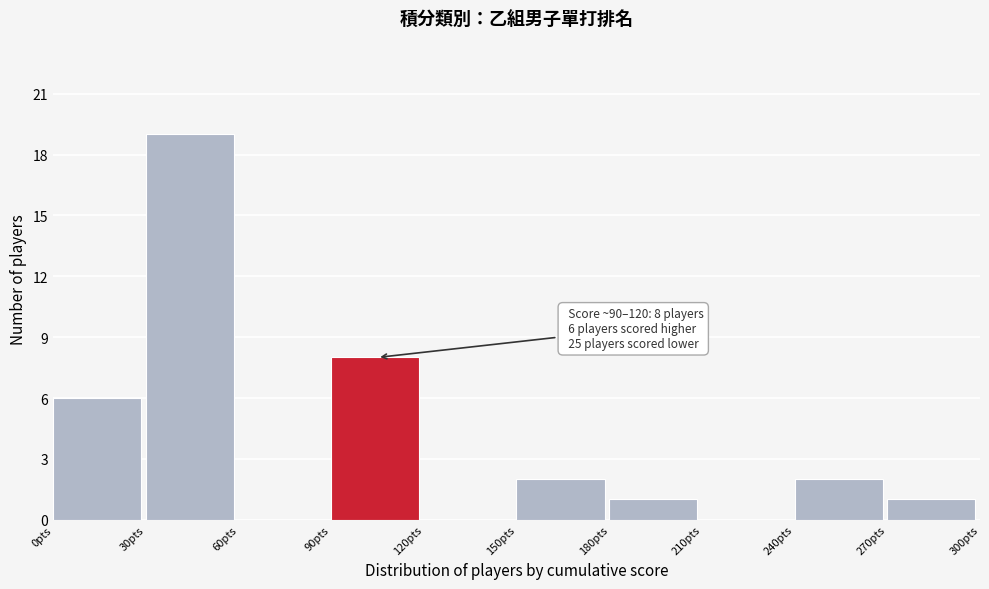

Which range on the x-axis has the tallest bar?

30 to 60